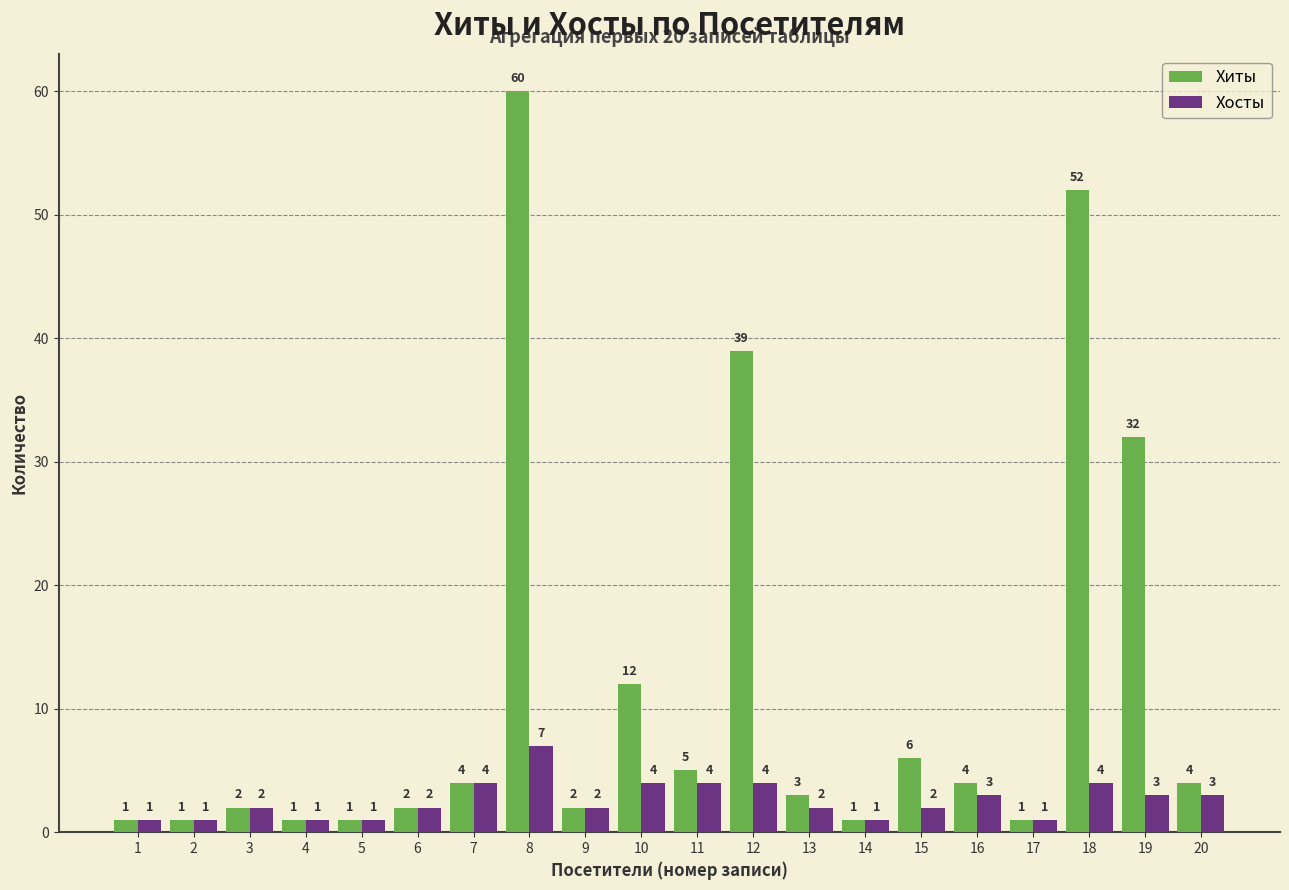

What is the highest value of the Хосты series?

7